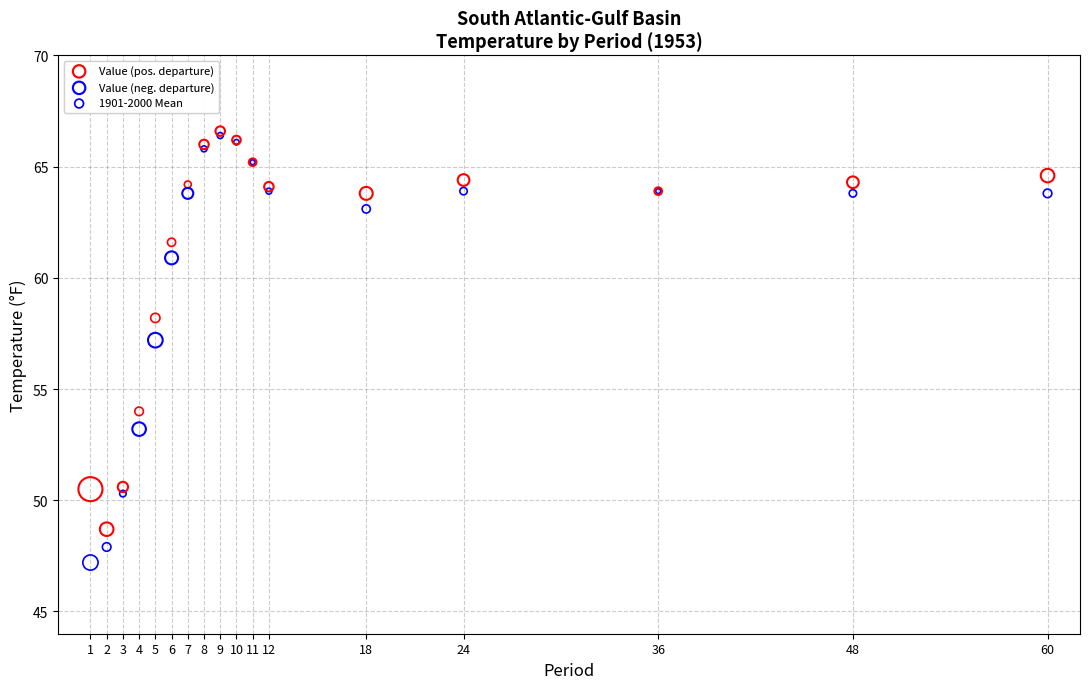

Across all series, what Y value is closest to 56?

57.2